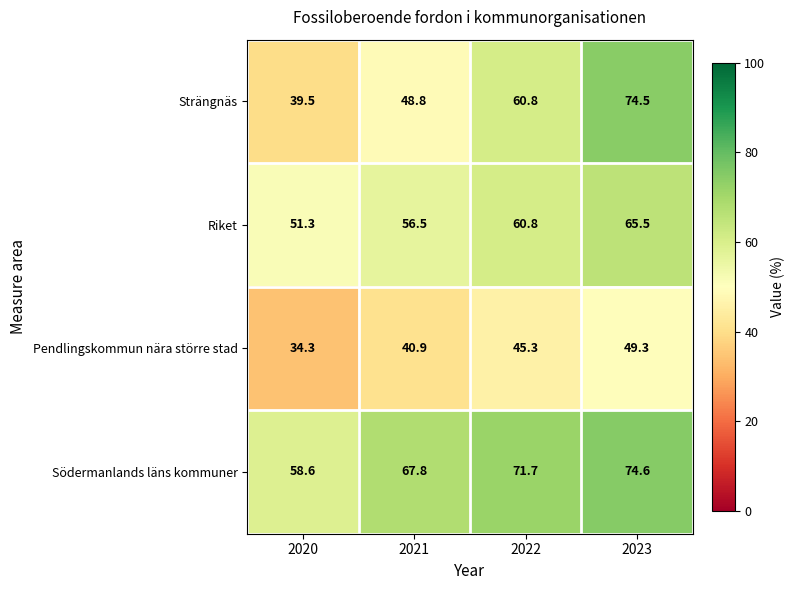

Read the Riket value at 2023.

65.5